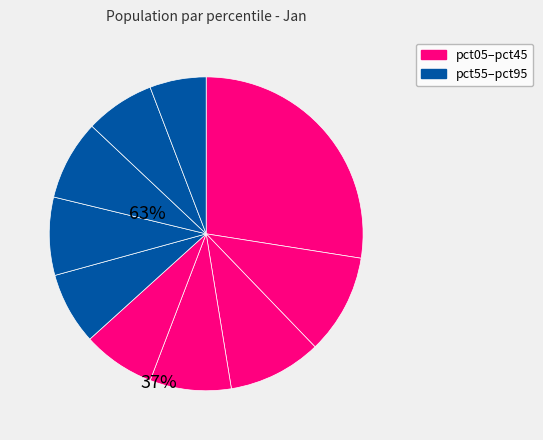

How many slices are in this pie chart?

10